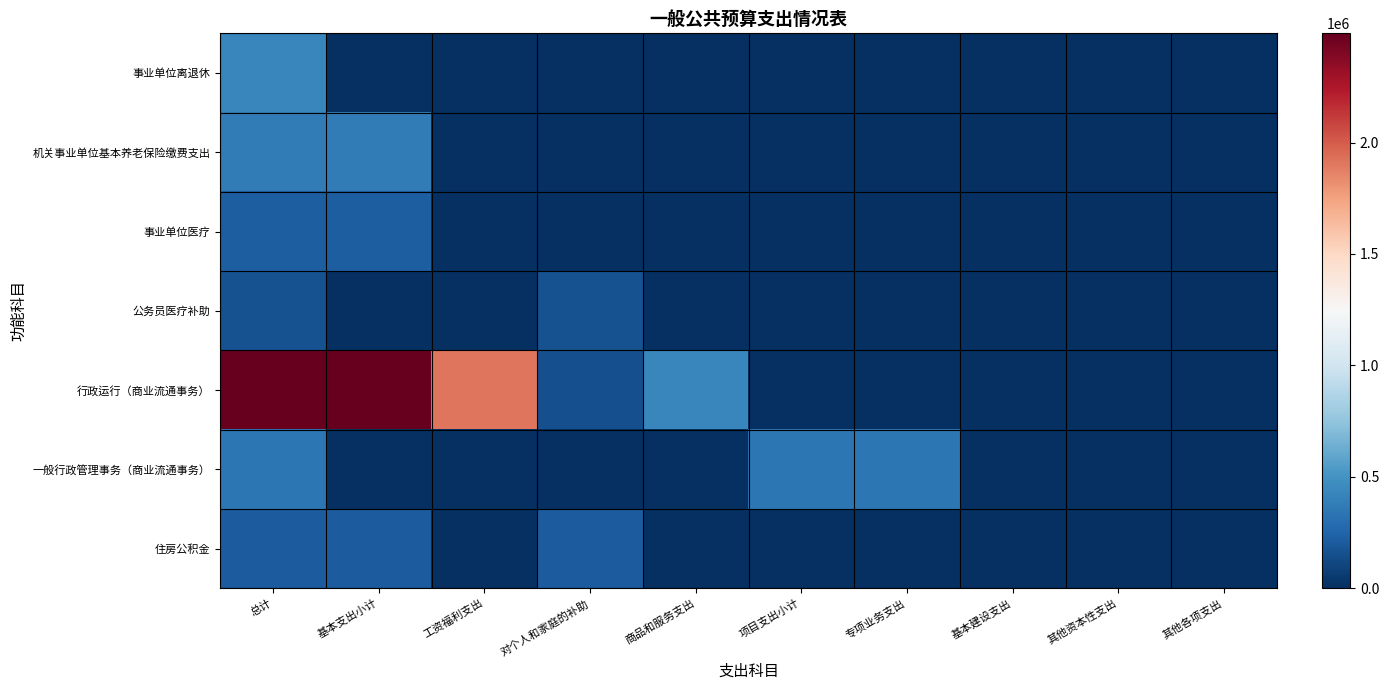

Which series changed the most between 总计 and 专项业务支出?

行政运行（商业流通事务）